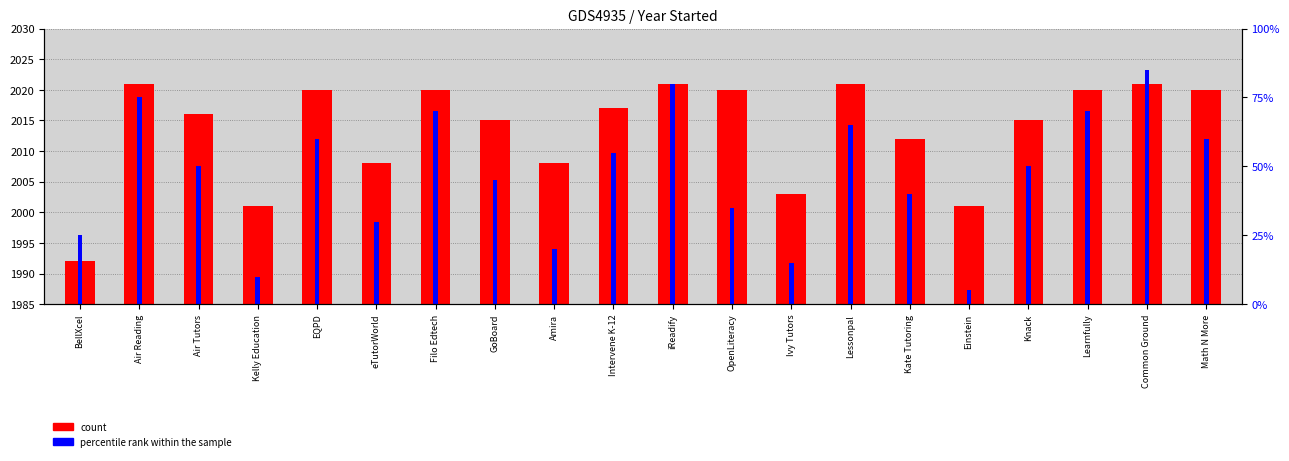

The percentile rank within the sample series shows 65.4 at Common Ground. True or false?

False